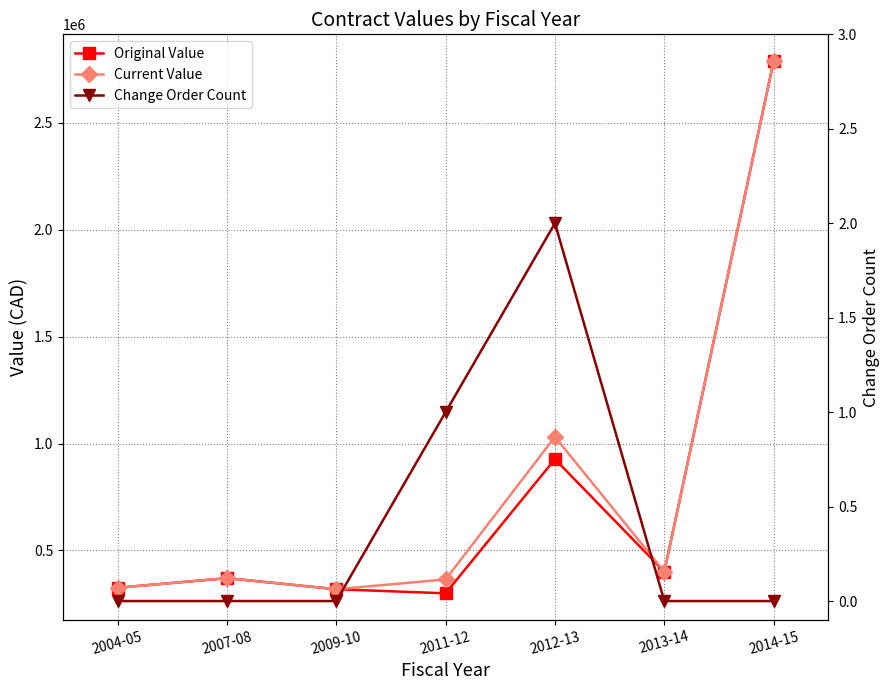

How many values in Change Order Count are above zero?

2